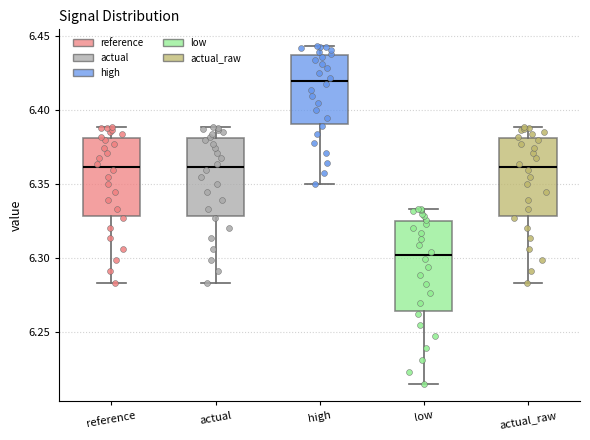

Reading left to right, read every box against the y-axis: the position of its median line, the range the box covers, and the ends of its whiskers. The values are not printed on the chart, so give them approximately, as read against the axis.

reference: median 6.360, box 6.330 to 6.380, whiskers 6.285 to 6.390
actual: median 6.360, box 6.330 to 6.380, whiskers 6.285 to 6.390
high: median 6.420, box 6.390 to 6.435, whiskers 6.350 to 6.445
low: median 6.300, box 6.265 to 6.325, whiskers 6.215 to 6.335
actual_raw: median 6.360, box 6.330 to 6.380, whiskers 6.285 to 6.390